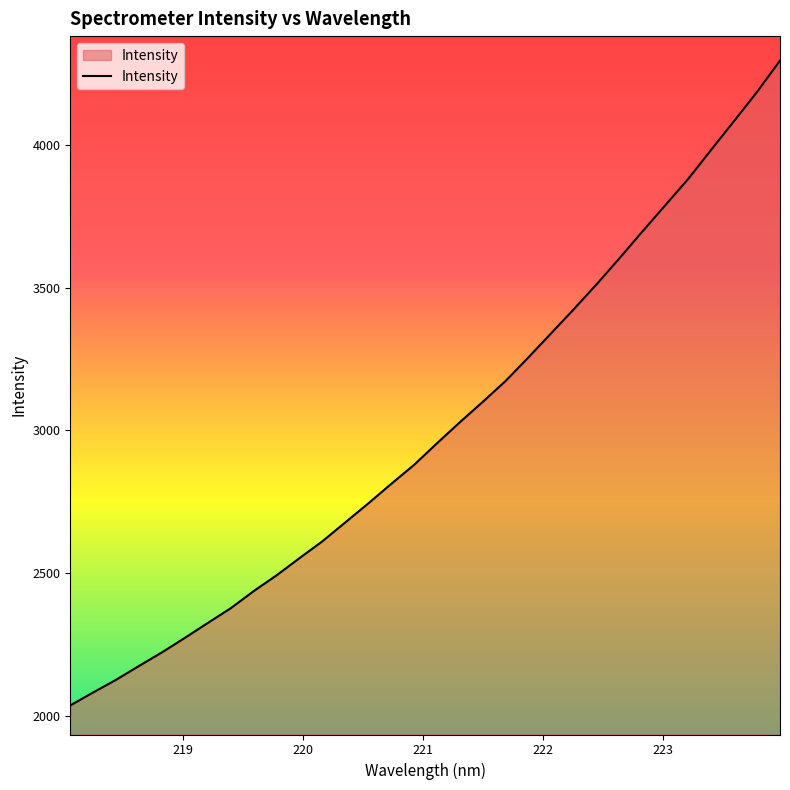

What is the difference between the maximum and minimum values?

2259.5